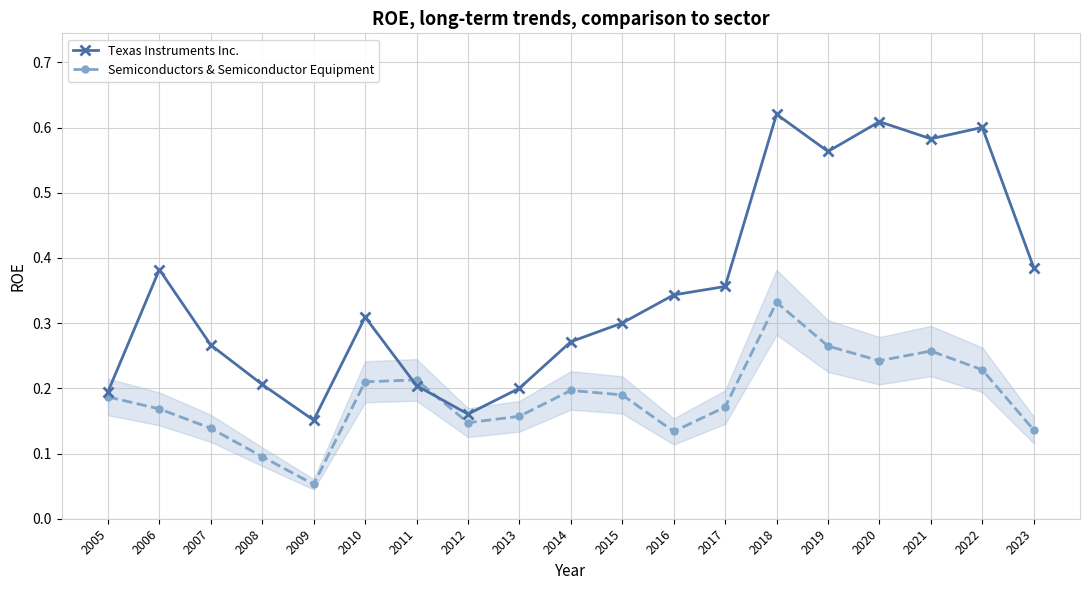

Reading left to right, transcribe all the data shown in this chart.

Texas Instruments Inc.: 0.2	0.4	0.3	0.2	0.2	0.3	0.2	0.2	0.2	0.3	0.3	0.3	0.4	0.6	0.6	0.6	0.6	0.6	0.4
Semiconductors & Semiconductor Equipment: 0.2	0.2	0.1	0.1	0.1	0.2	0.2	0.1	0.2	0.2	0.2	0.1	0.2	0.3	0.3	0.2	0.3	0.2	0.1